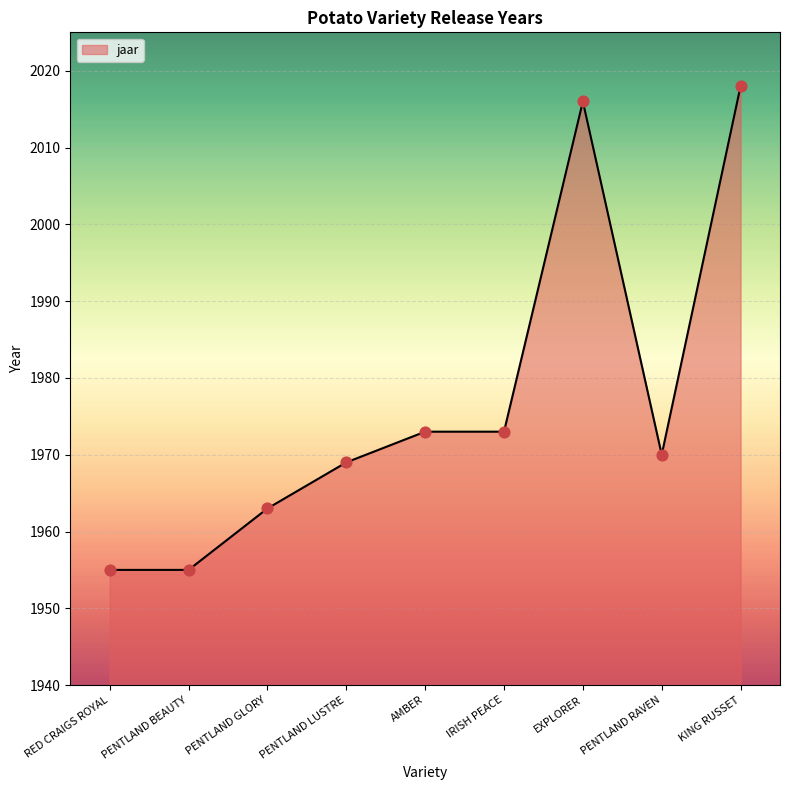

Which has a higher value, PENTLAND LUSTRE or PENTLAND RAVEN?

PENTLAND RAVEN